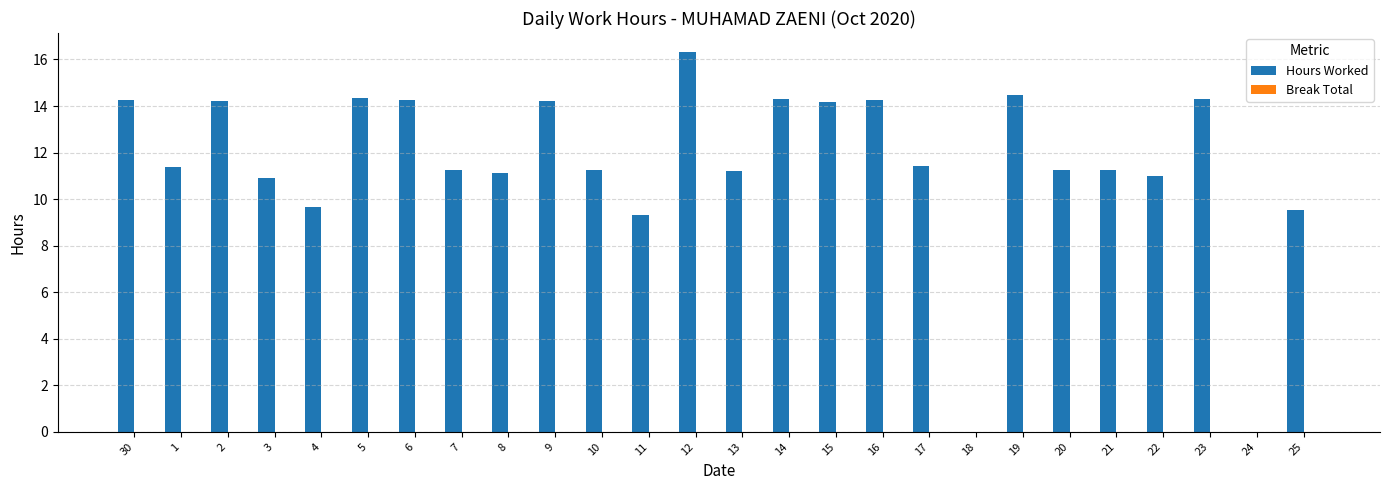

What is the maximum value shown in the chart?

16.3